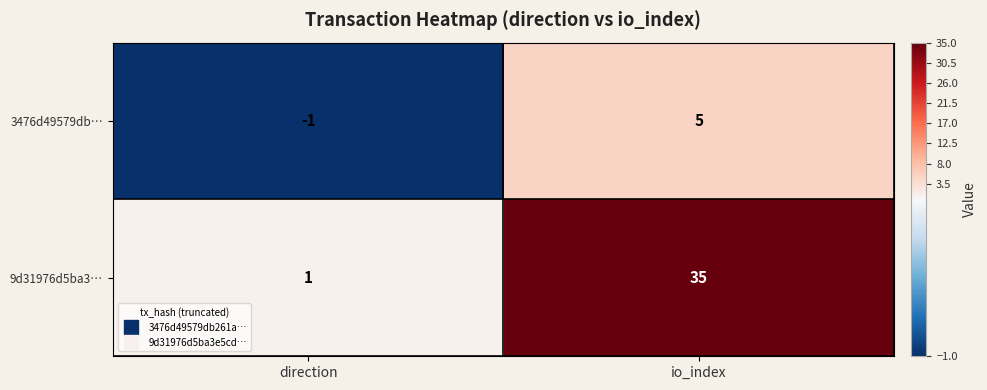

What is the minimum value shown in the chart?

-1